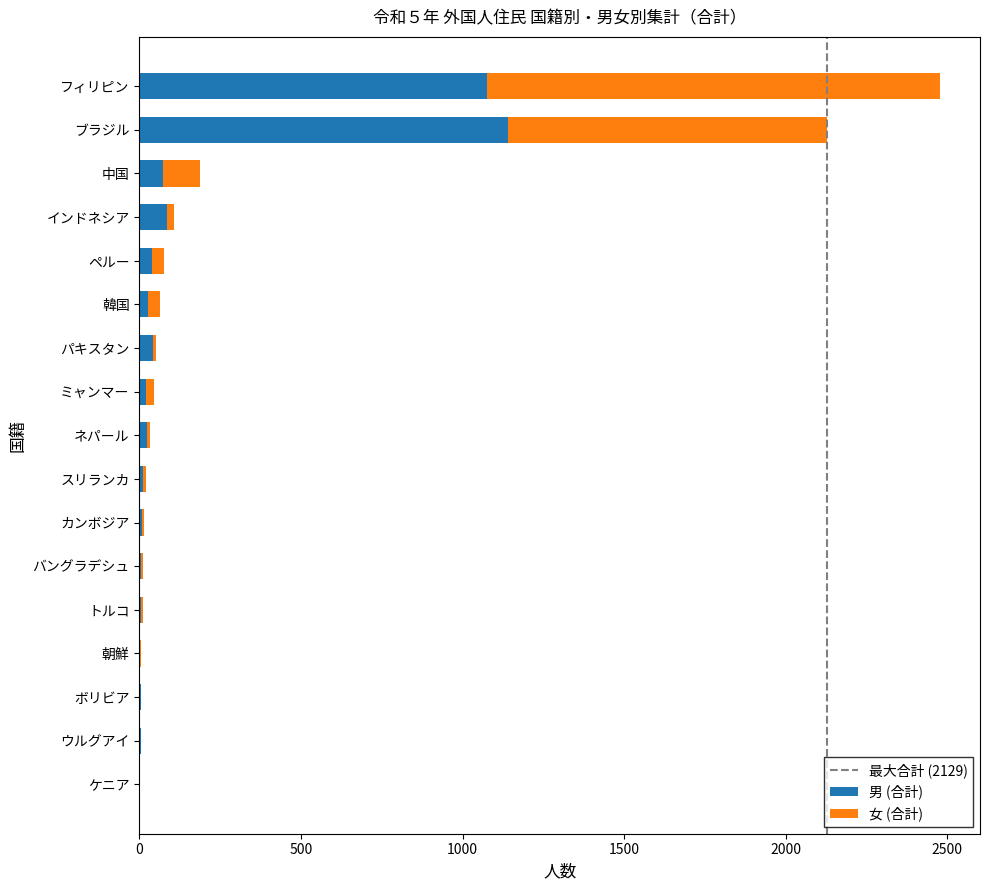

At which category is the sum across all series the highest?

フィリピン